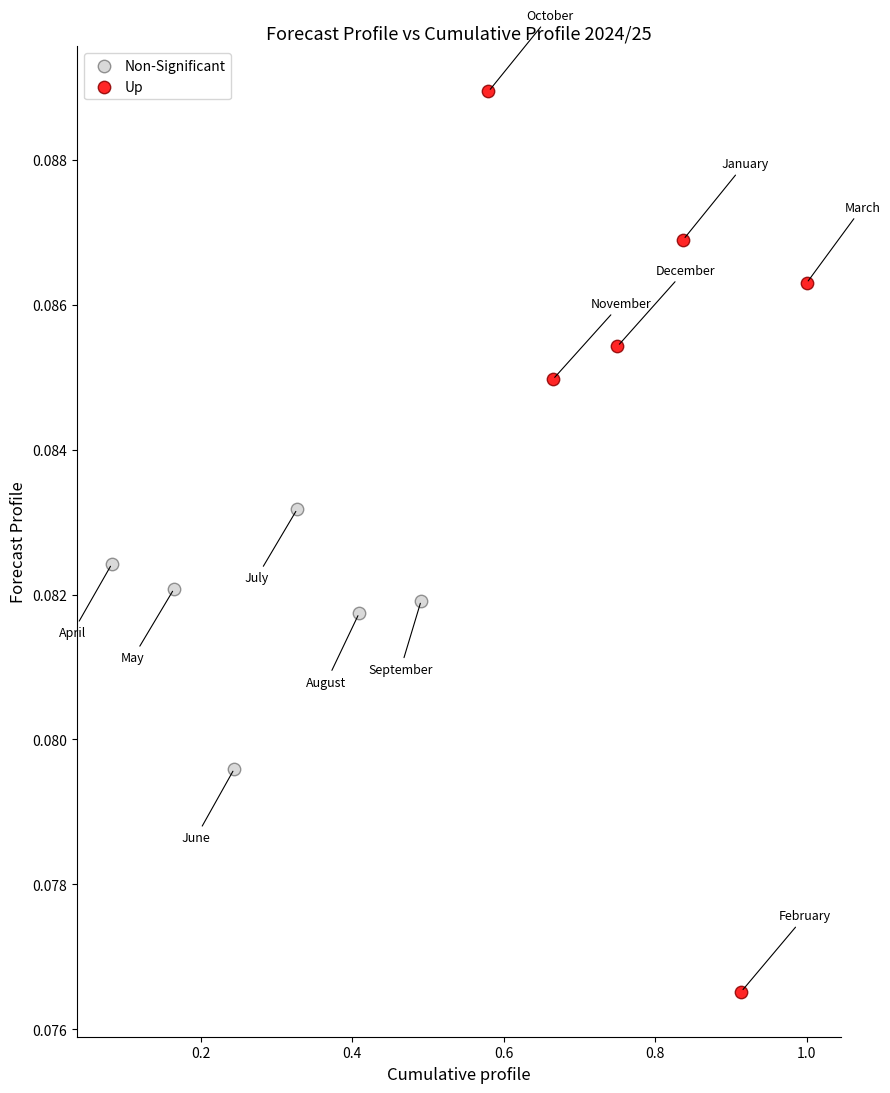

Which series contains the highest Y value?

Up